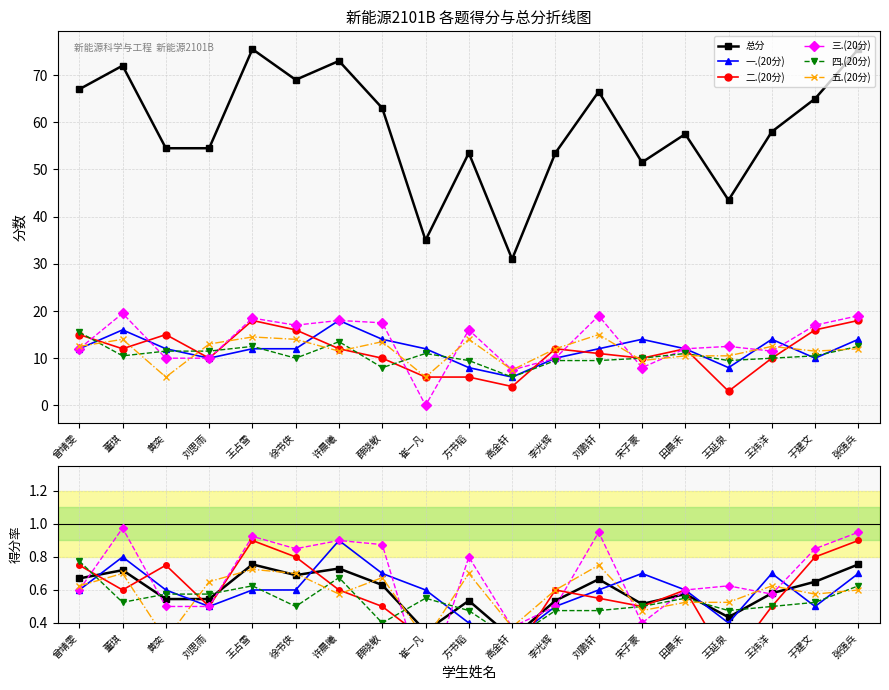

How many lines are shown in the chart?

6